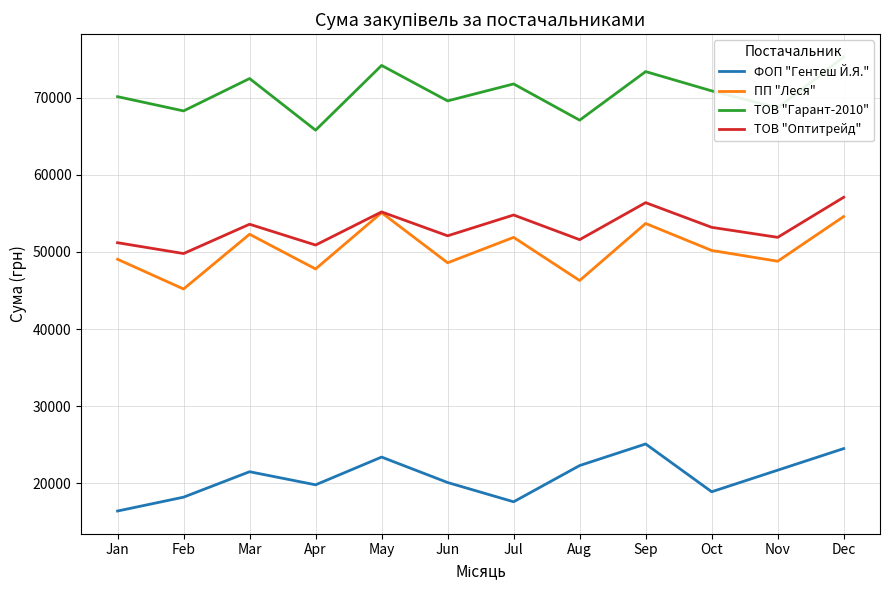

True or false: ПП "Леся" and ТОВ "Гарант-2010" intersect in this chart.

False